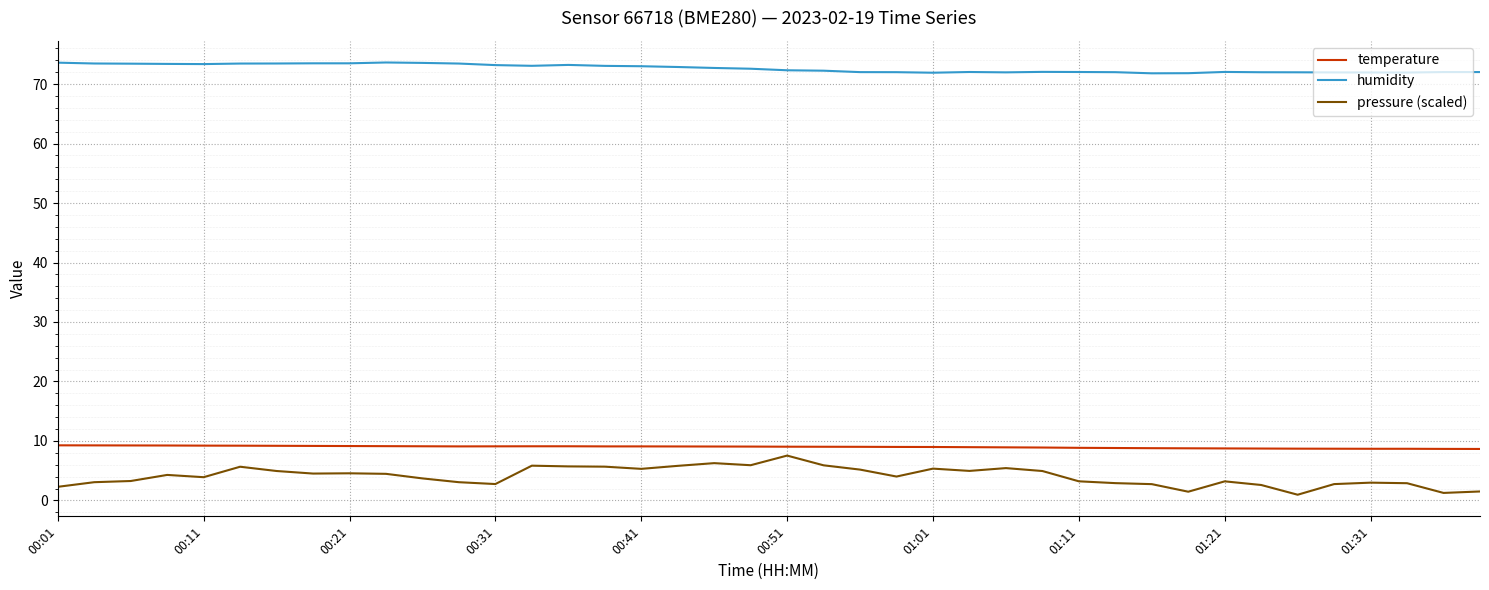

Which series has the widest spread of values?

pressure (scaled)